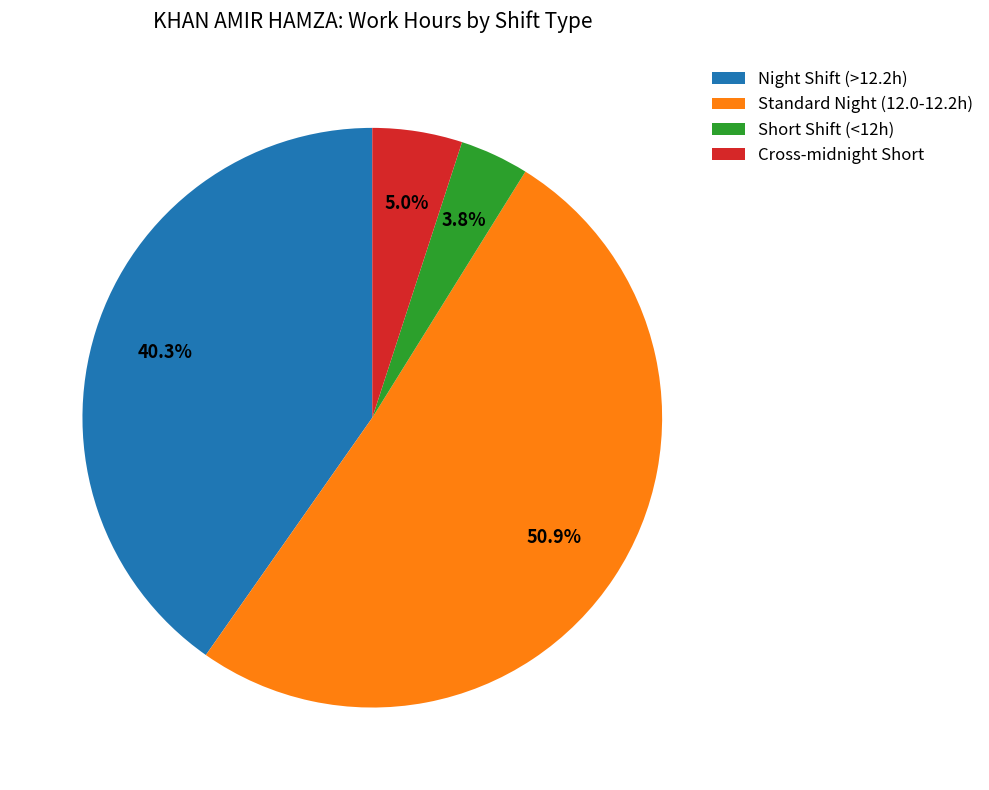

Is the sum of Cross-midnight Short and Standard Night (12.0-12.2h) greater than half?

Yes